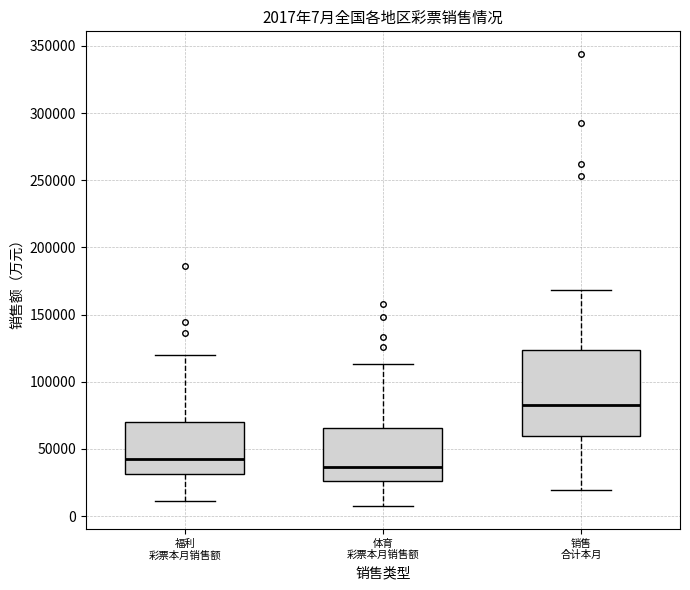

Which box's median line is the lowest?

体育 彩票本月销售额